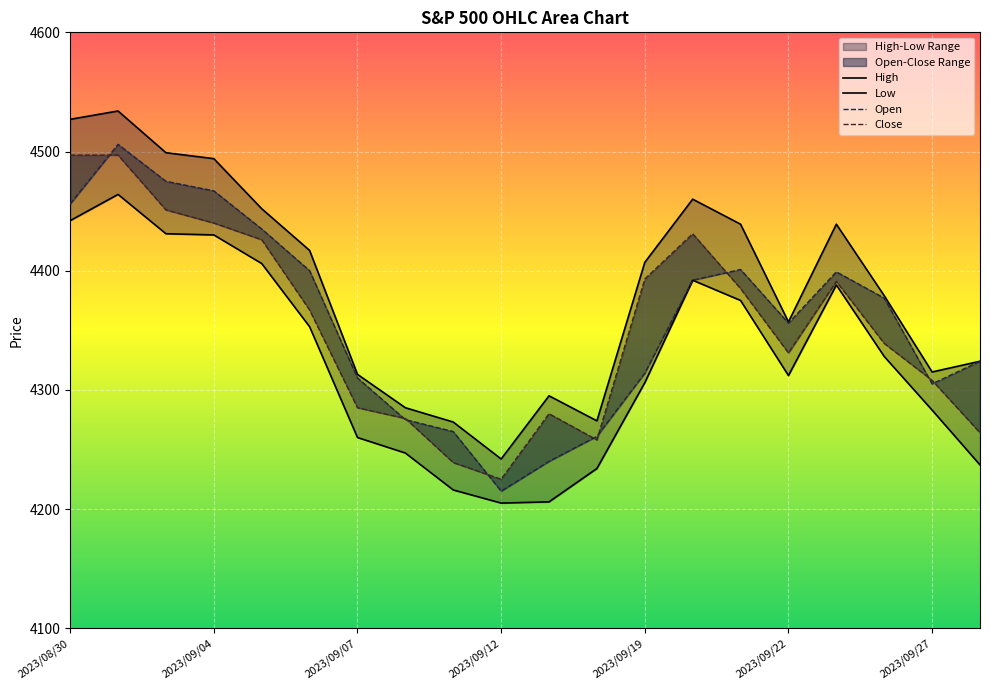

What is the difference between the High values at 2023/09/08 and 2023/09/22?

72